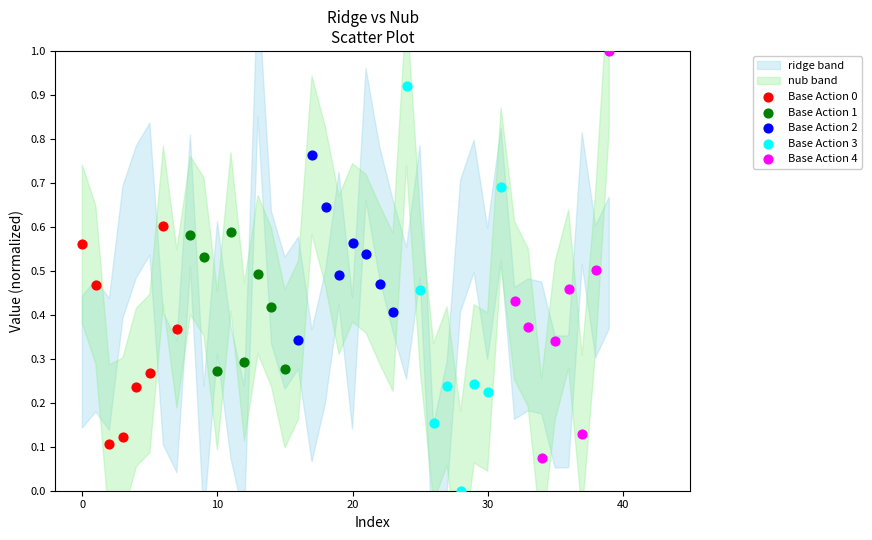

Which series contains the highest Y value?

Base Action 4